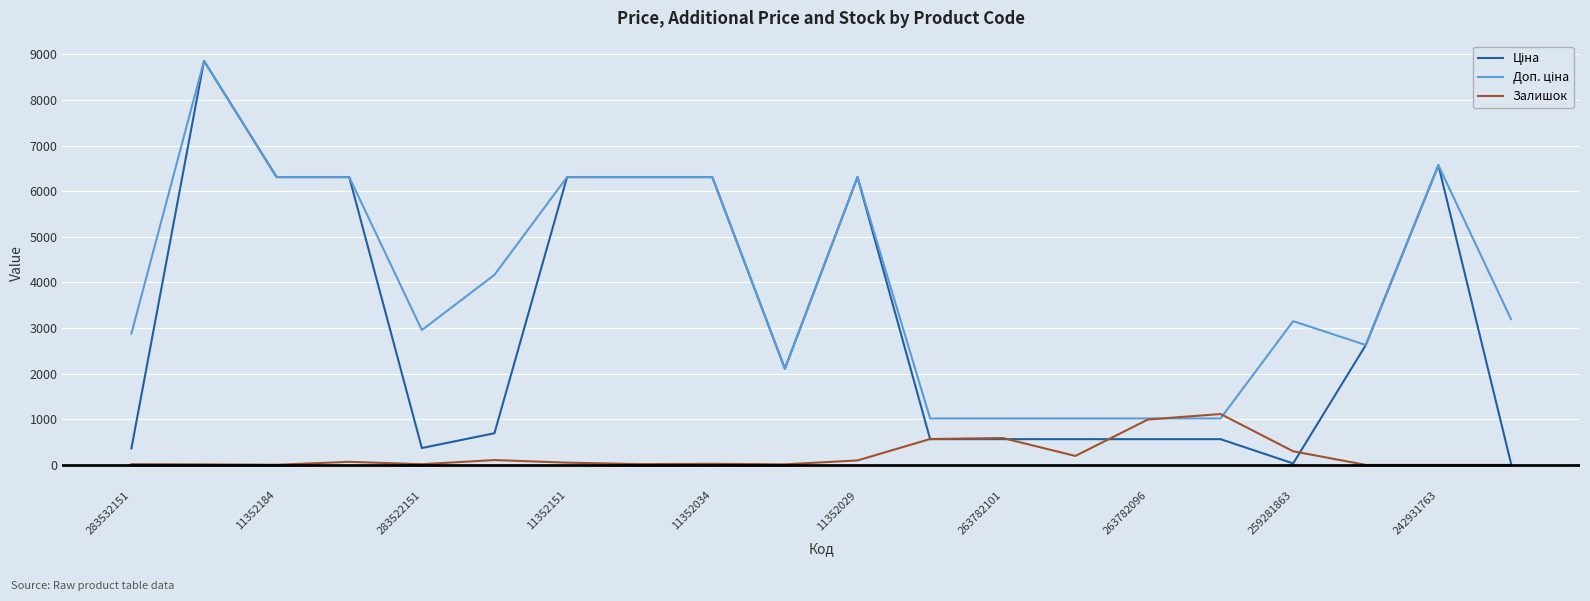

What is the greatest value displayed?

8856.7